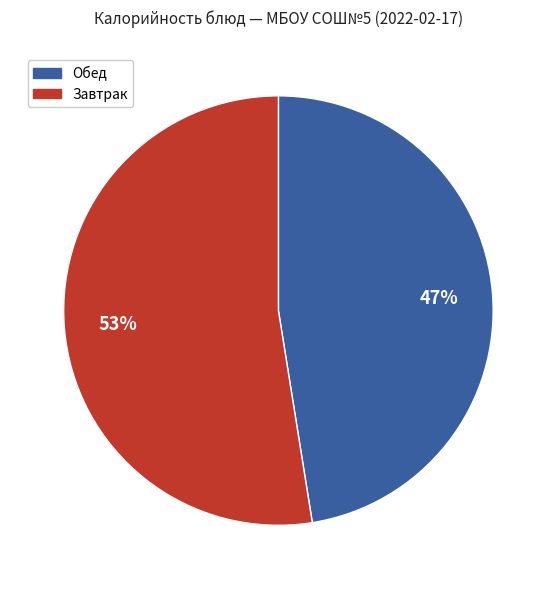

Is there any slice that represents more than half of the pie?

Yes